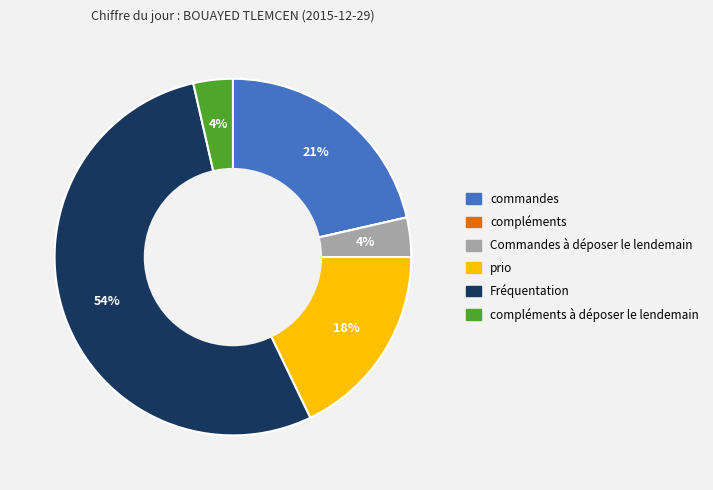

To the nearest percent, what is the average slice percentage?

17%